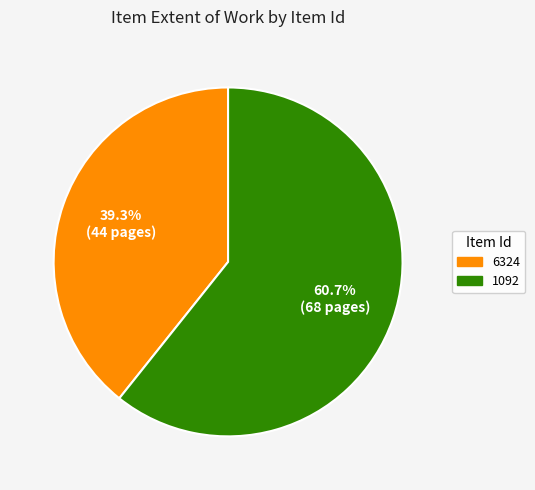

Count the number of slices in the pie.

2